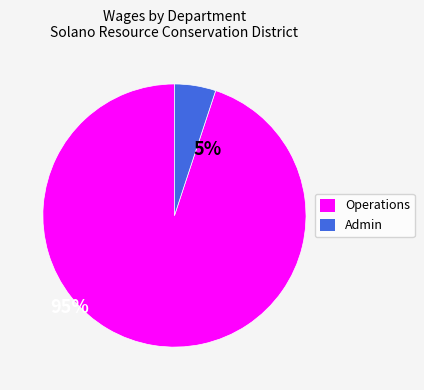

Approximately how many times larger is the value at Operations compared to Admin?

18.7